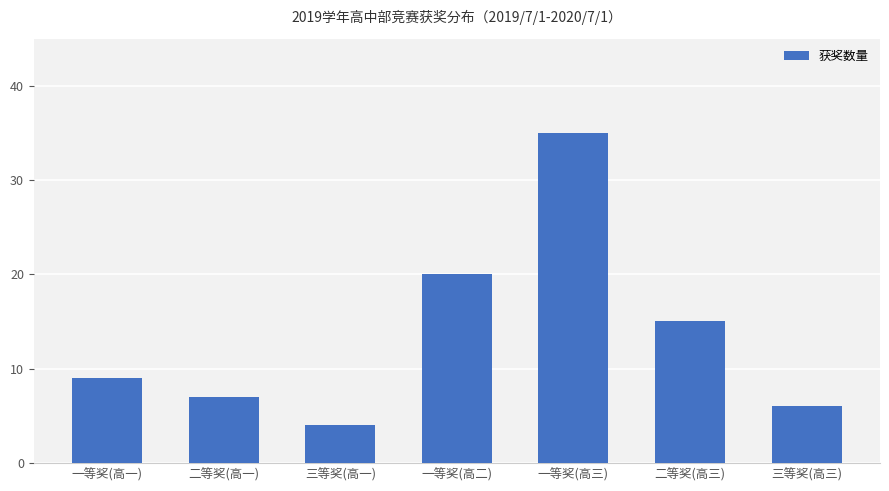

Rank the categories by value from highest to lowest.

一等奖(高三), 一等奖(高二), 二等奖(高三), 一等奖(高一), 二等奖(高一), 三等奖(高三), 三等奖(高一)